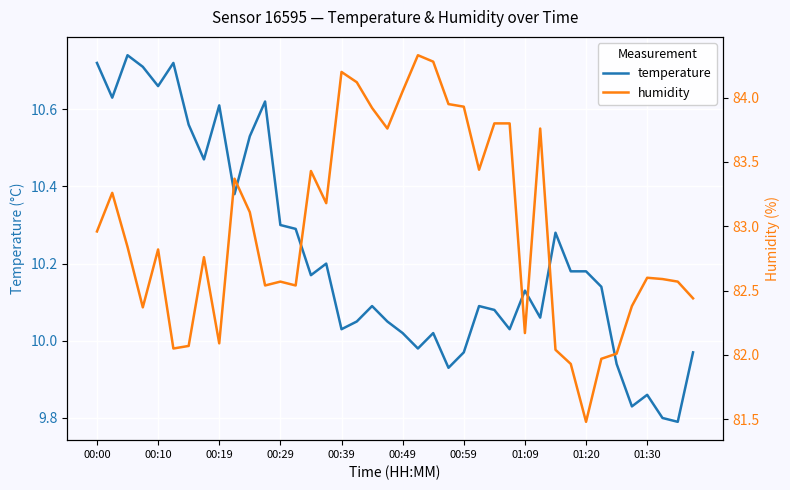

True or false: temperature has more than 1 interior local peaks.

True